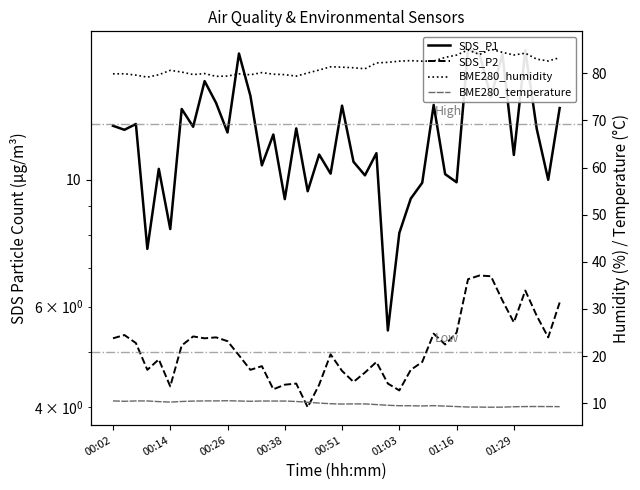

What is the value of the SDS_P2 point at the 5th from the left?

4.8